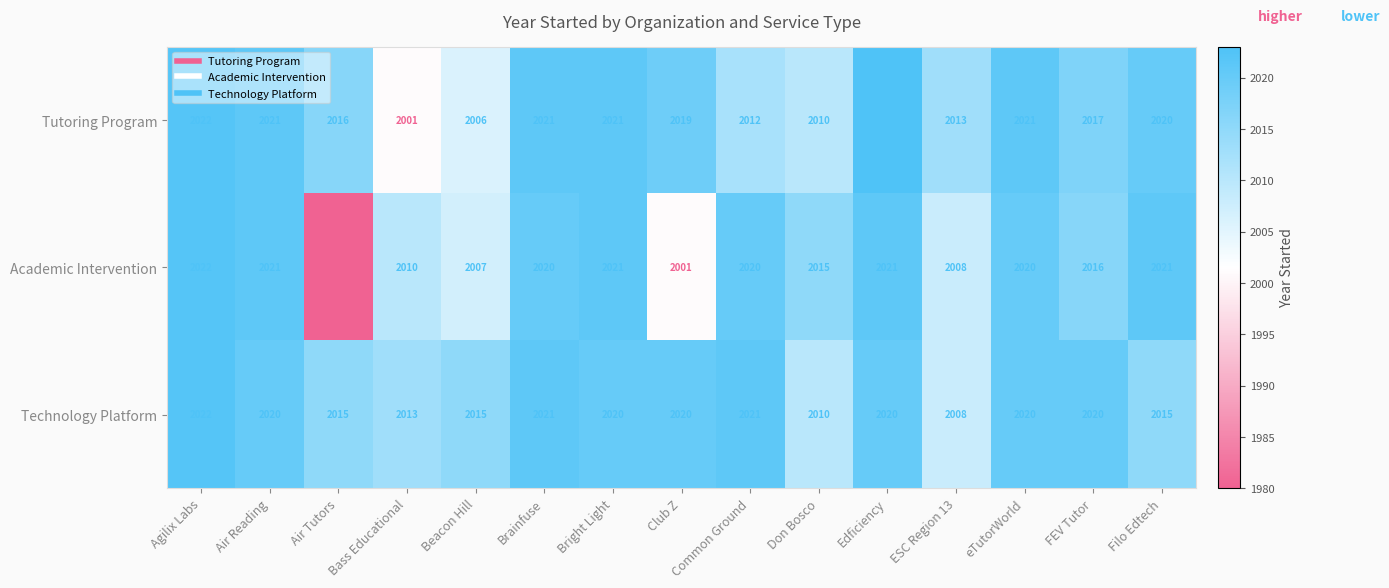

What is the difference between the highest and lowest values at ESC Region 13?

5